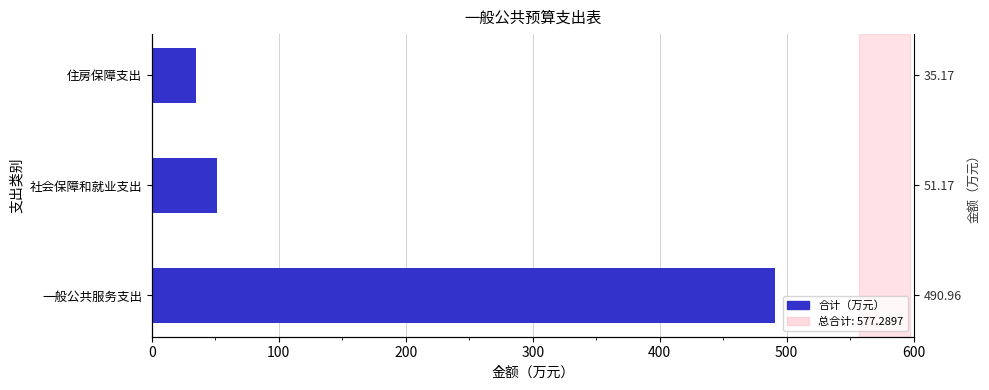

The chart shows a value of 49.8 at 住房保障支出. True or false?

False